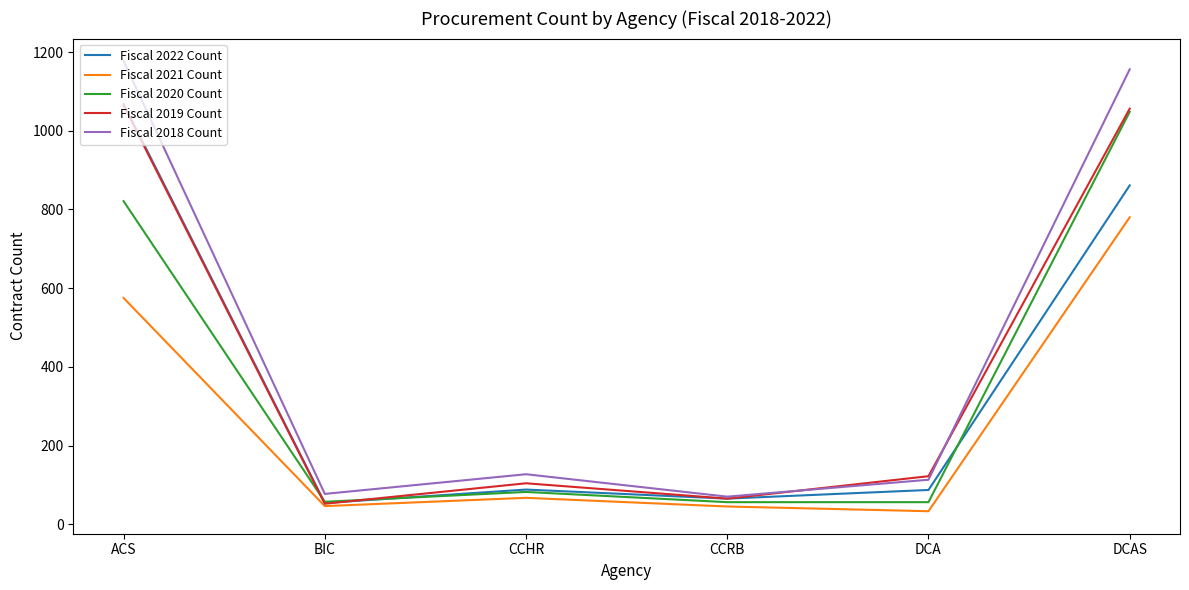

What is the sum of the Fiscal 2022 Count values at ACS and CCRB?

1133